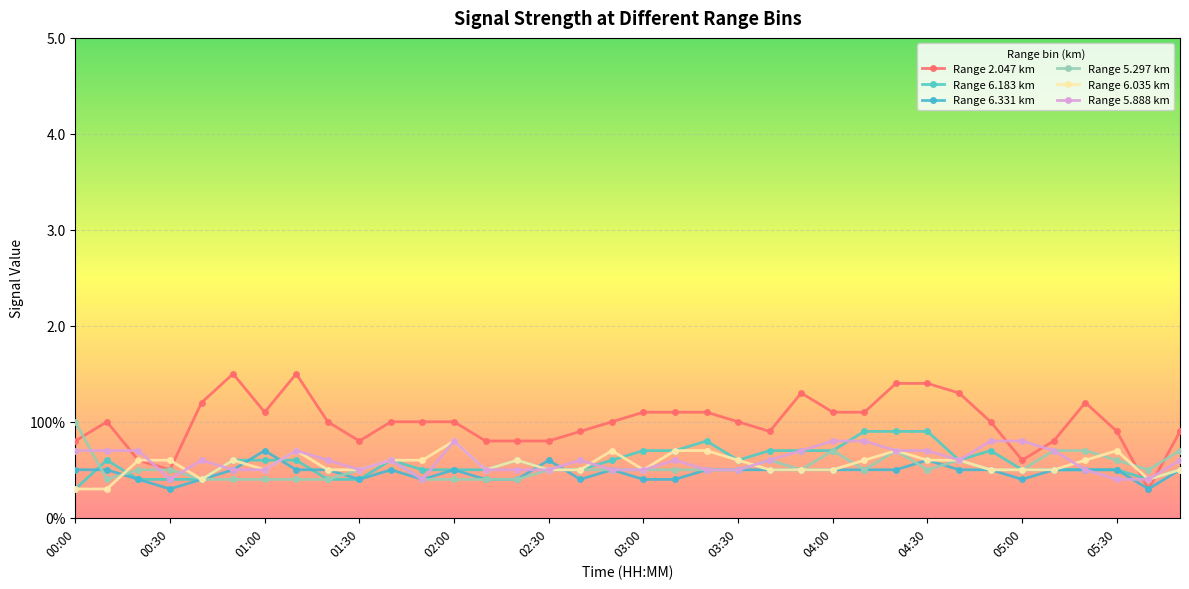

What is the value of the Range 5.888 km point at the 20th from the left?

0.6